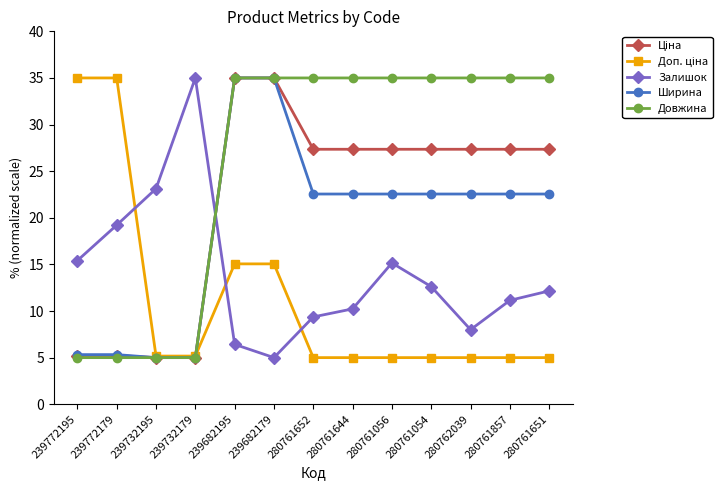

What is the minimum value for Ширина?

5.0